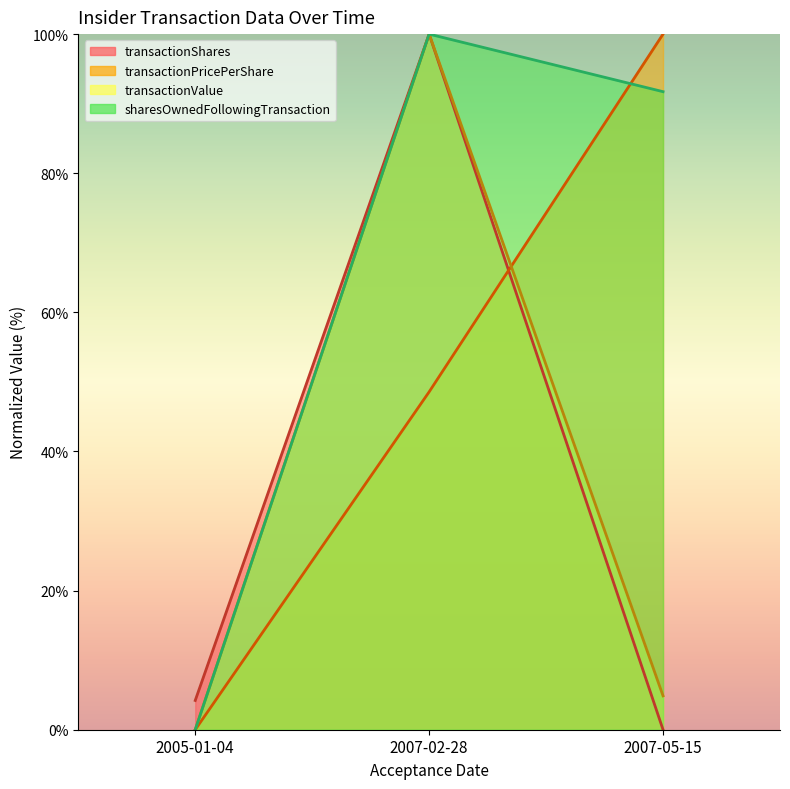

What are all the series names shown in the legend?

transactionShares, transactionPricePerShare, transactionValue, sharesOwnedFollowingTransaction